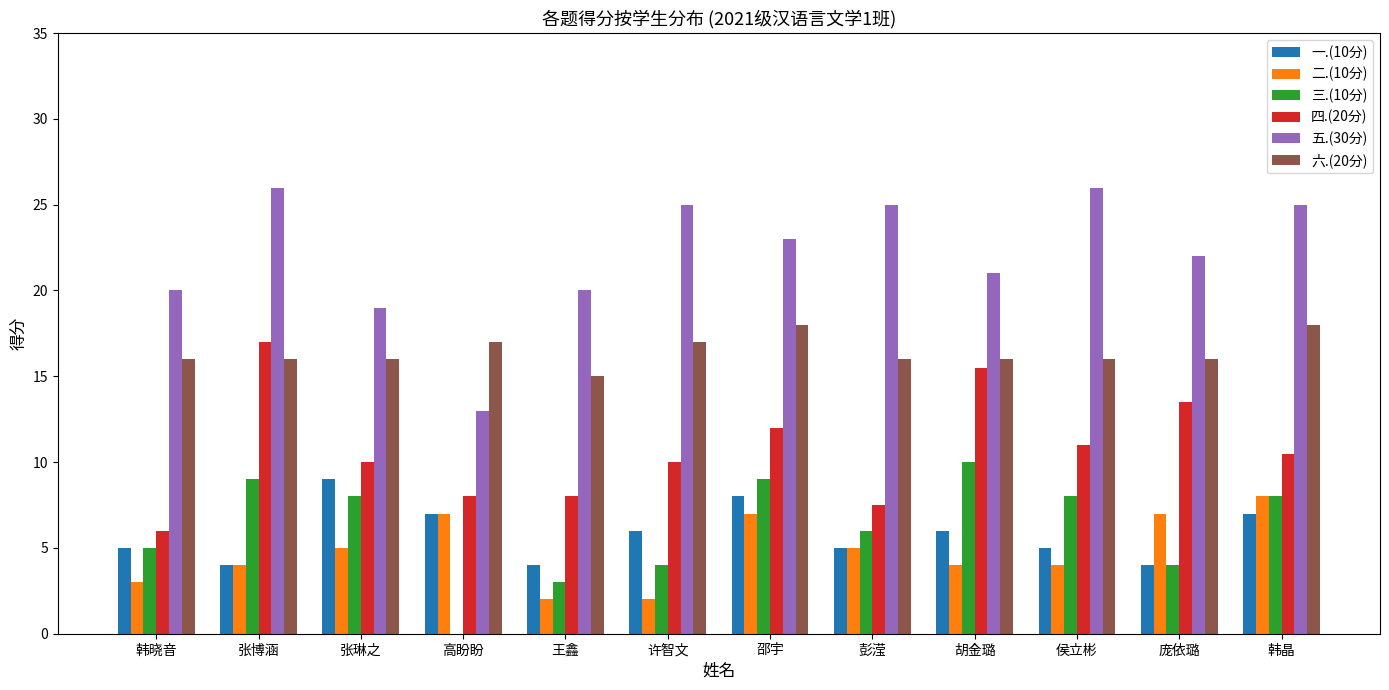

What is the highest value of the 六.(20分) series?

18.0